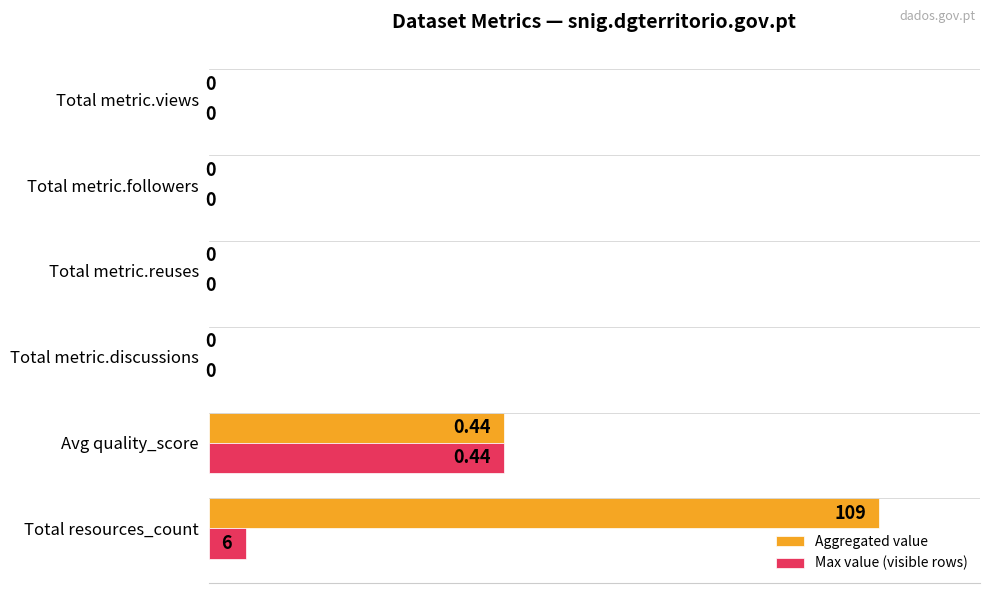

At which category is the sum across all series the highest?

Total resources_count